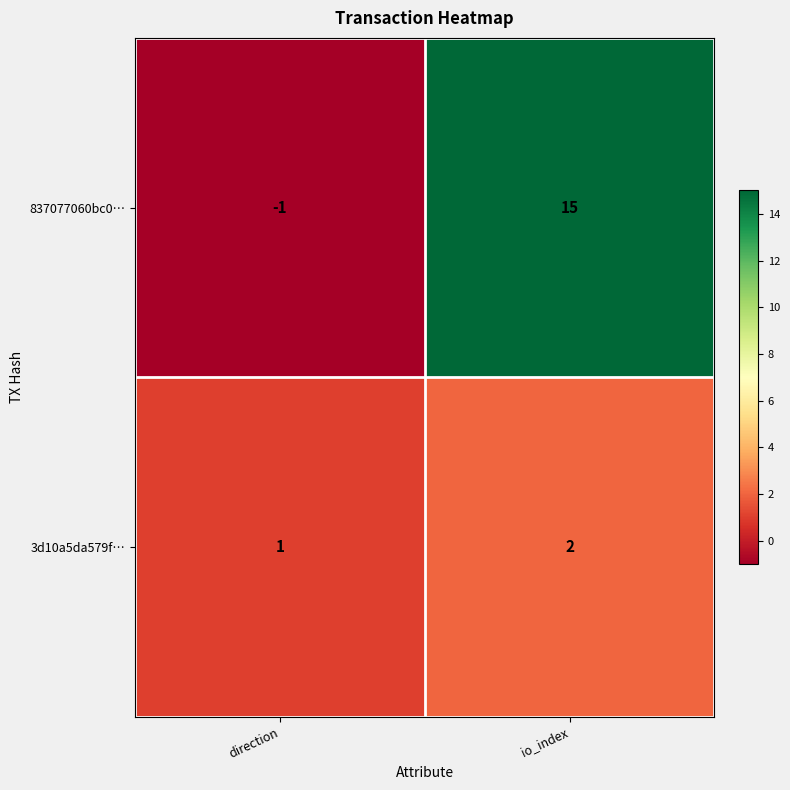

Where is 3d10a5da579f… nearest to the value 1?

direction